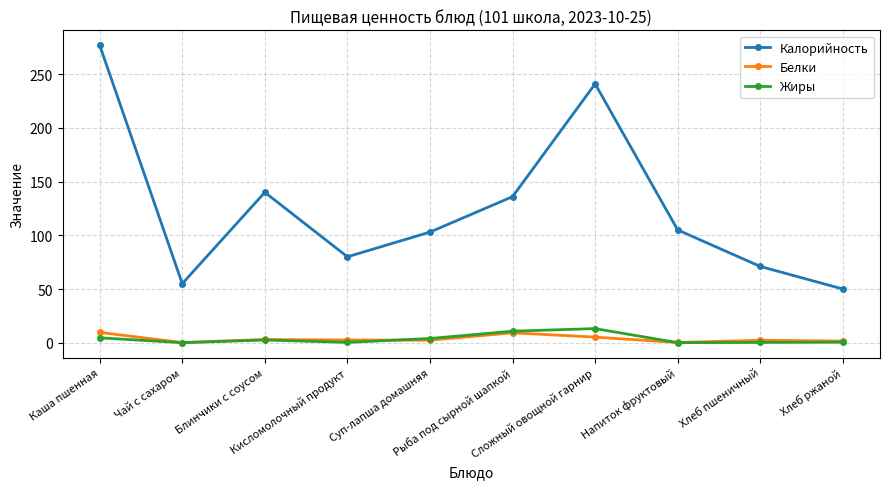

What is the spread (max minus min) of values at Кисломолочный продукт?

79.7